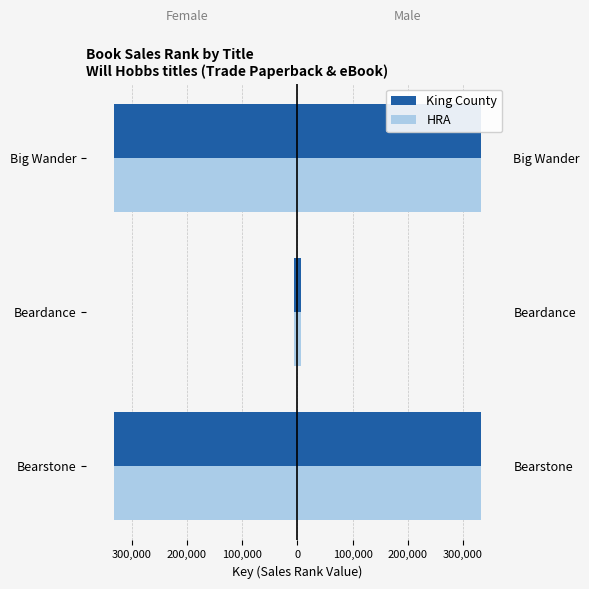

The value of HRA at 200,000 is -202719. True or false?

False